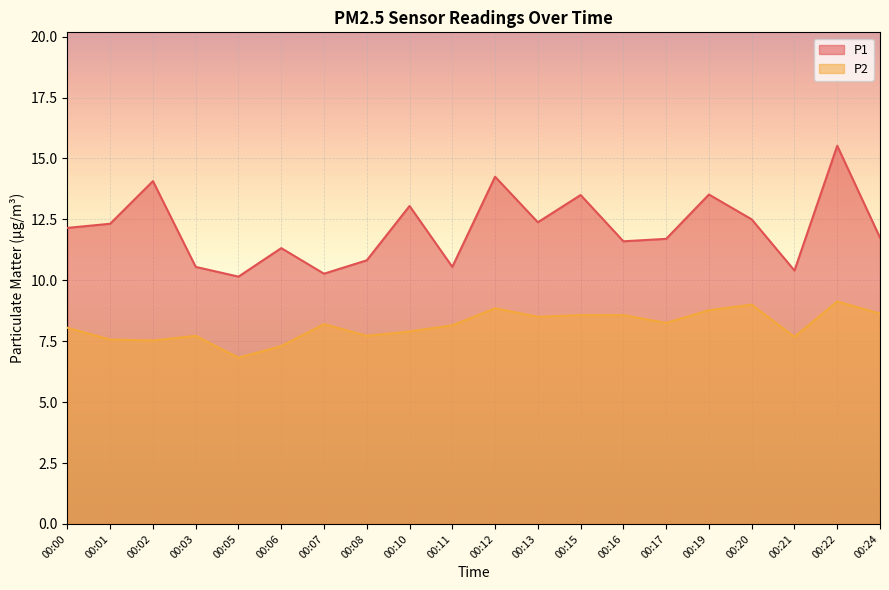

How many categories are shown in the chart?

20